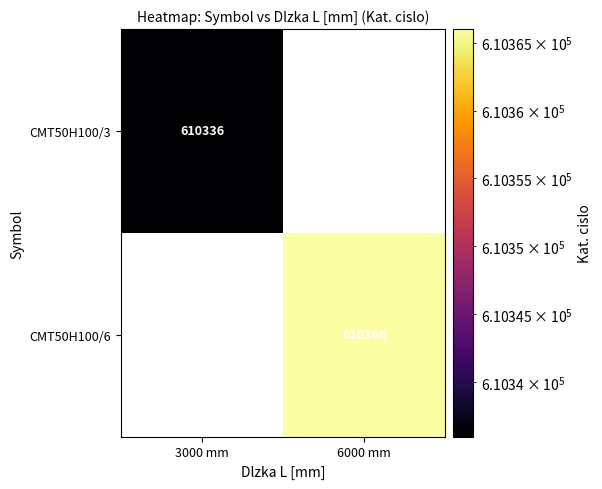

What is the maximum value shown in the chart?

610366.0